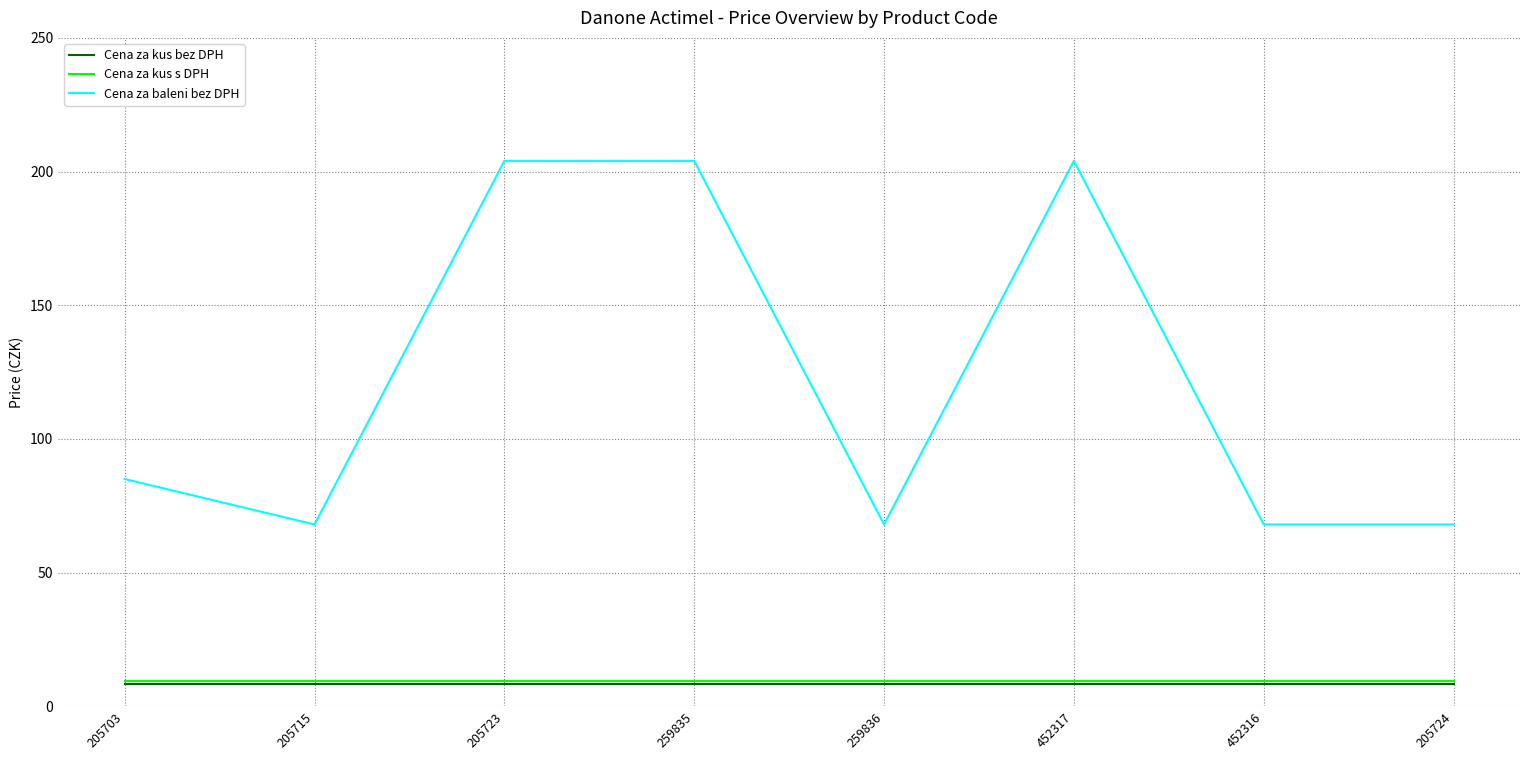

Which series has the largest total across all categories?

Cena za baleni bez DPH